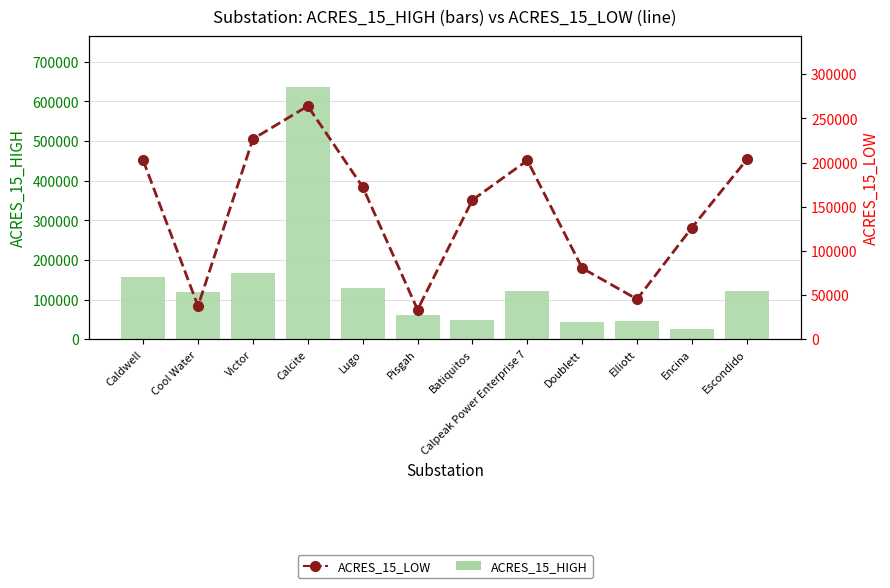

Which has a higher value, Doublett or Calcite?

Calcite